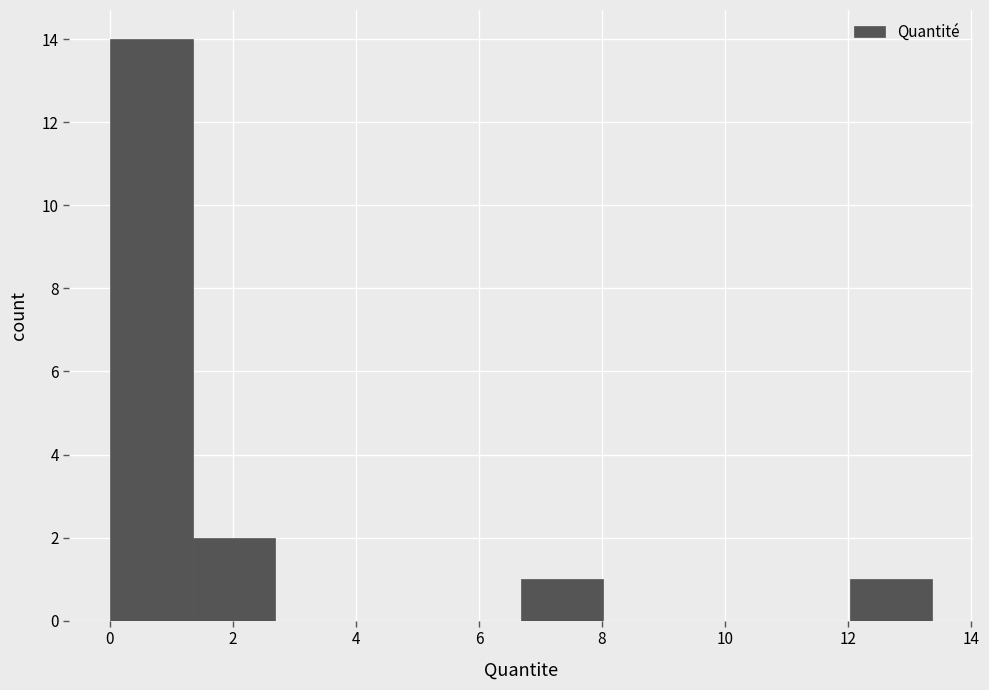

What is the height of the bar covering 0.0 to 1.4 on the x-axis? Neither the bar edges nor the heights are printed on the chart, so give them approximately, as read against the axes.

14